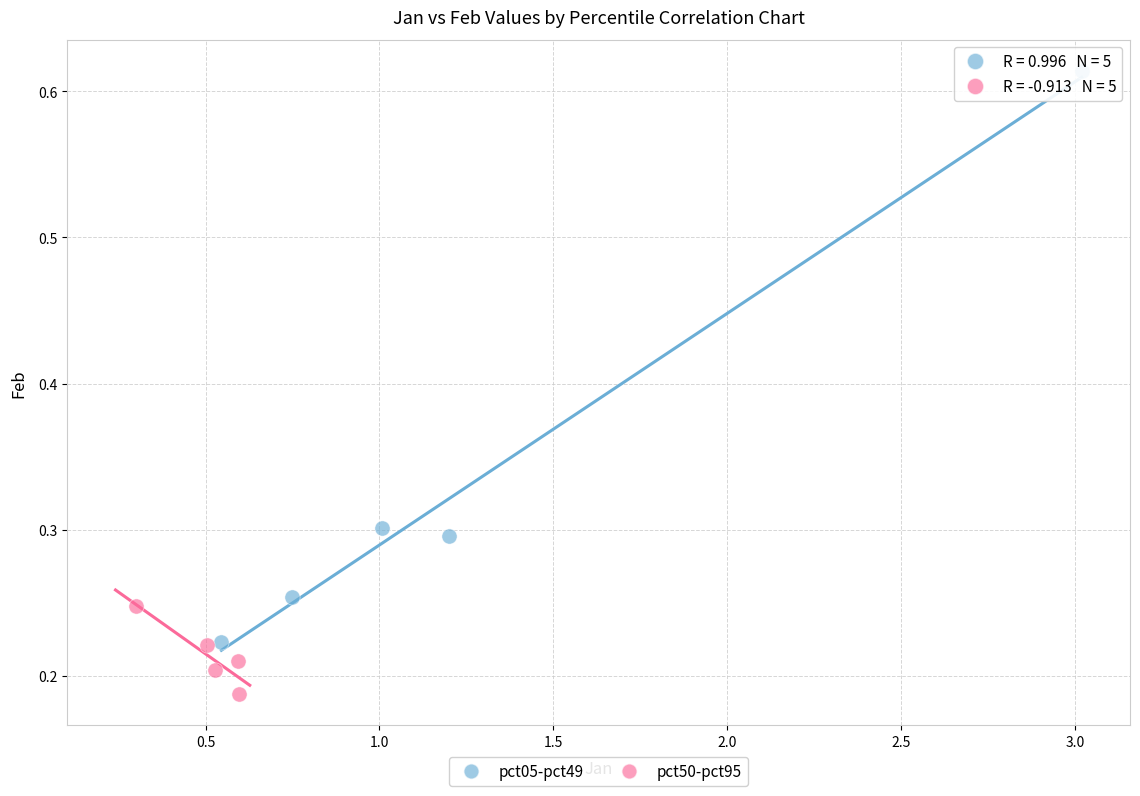

Which series contains the highest Y value?

pct05-pct49